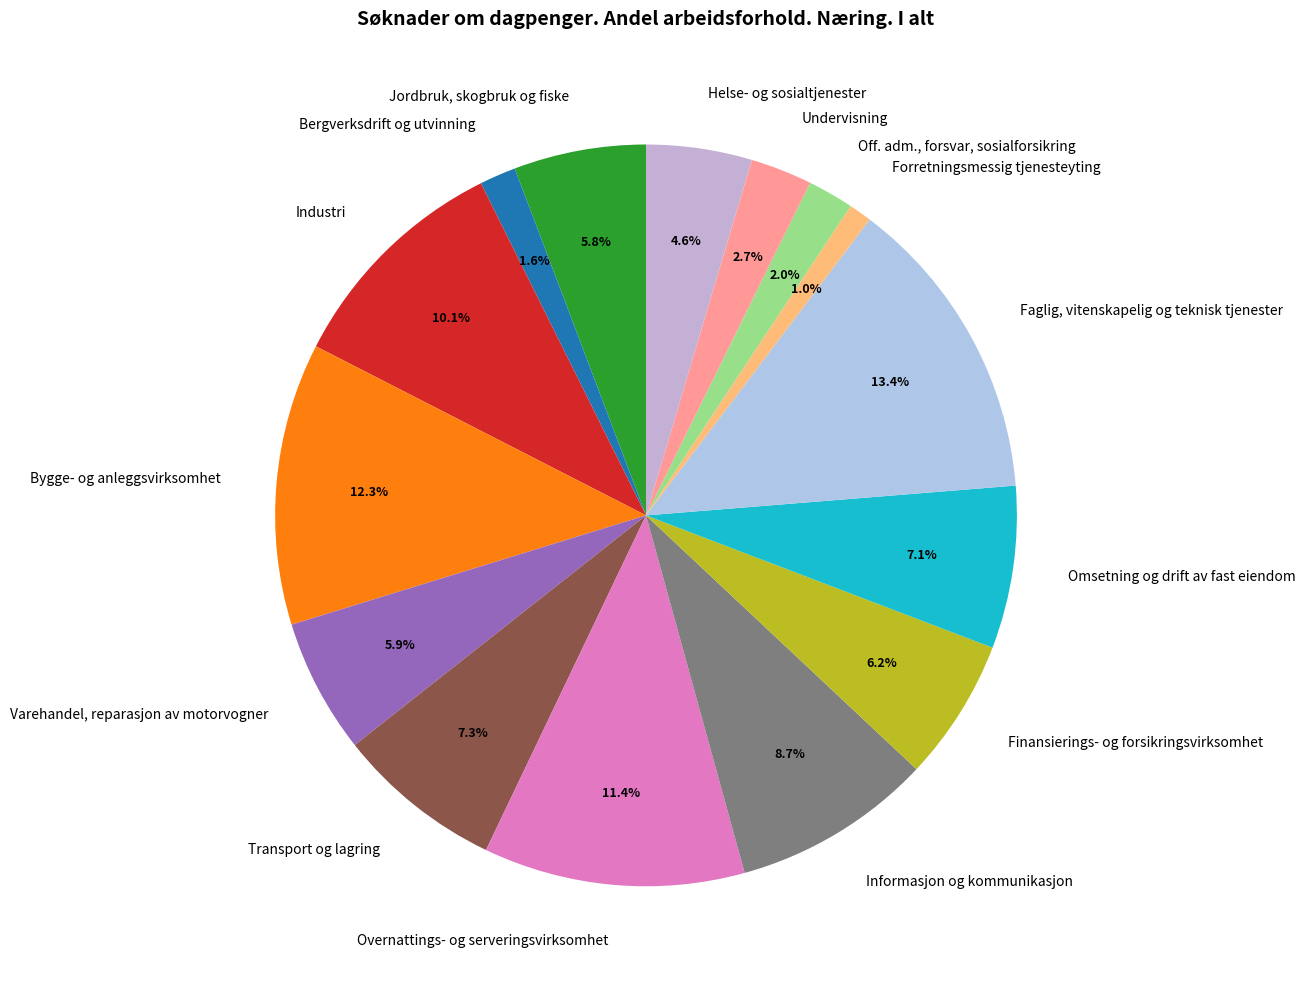

What is the largest slice in the pie chart?

Faglig, vitenskapelig og teknisk tjenester